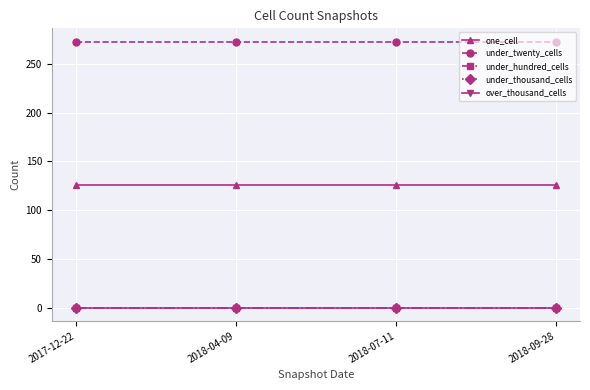

Is this an area chart (filled region under the line)?

No